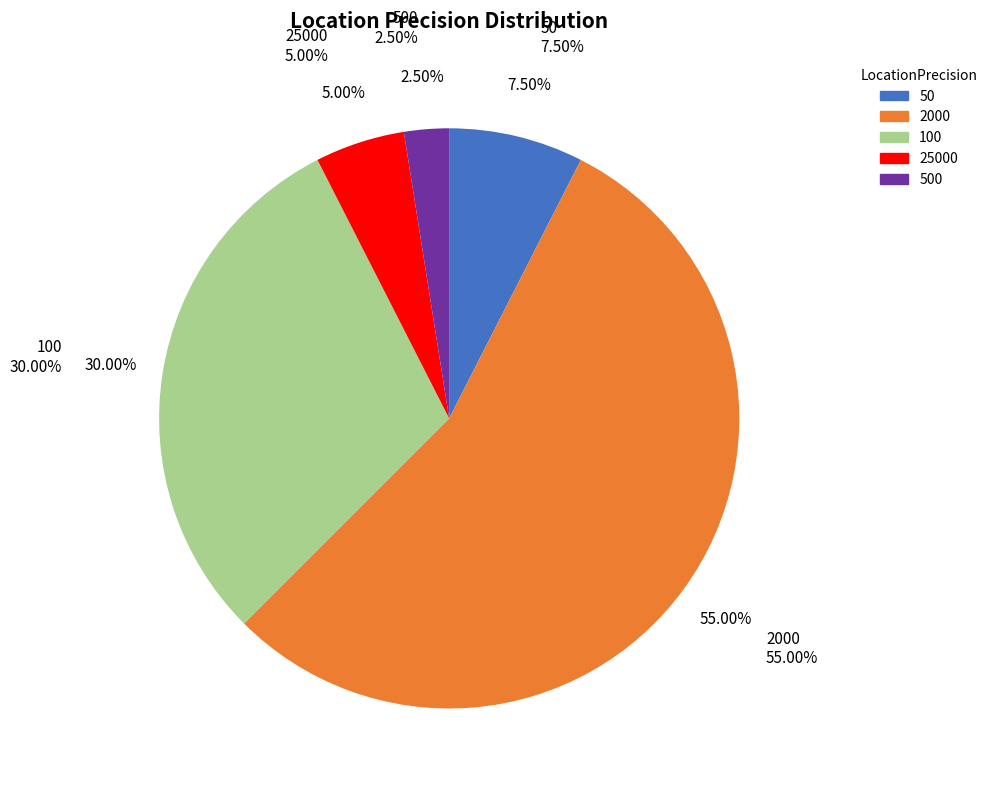

Which slice is the largest?

2000